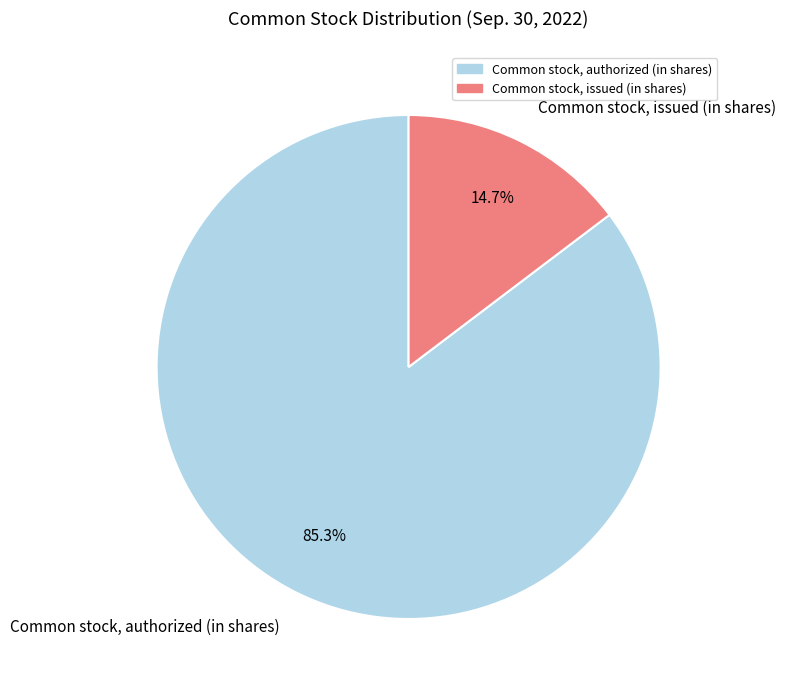

Which category has the biggest portion of the pie?

Common stock, authorized (in shares)